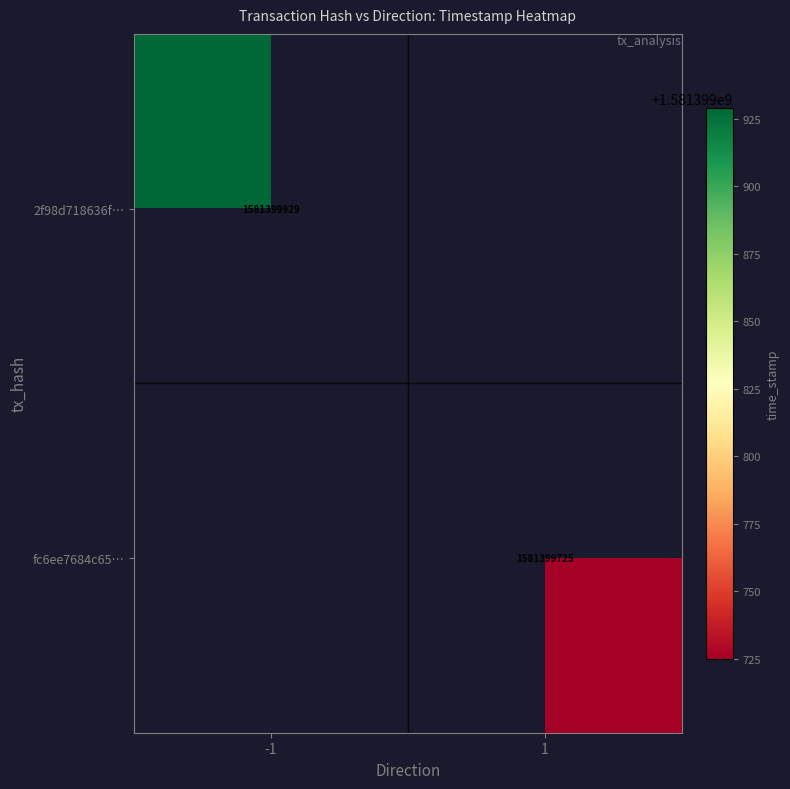

The value of 2f98d718636f… at -1 is 1581399929. True or false?

True